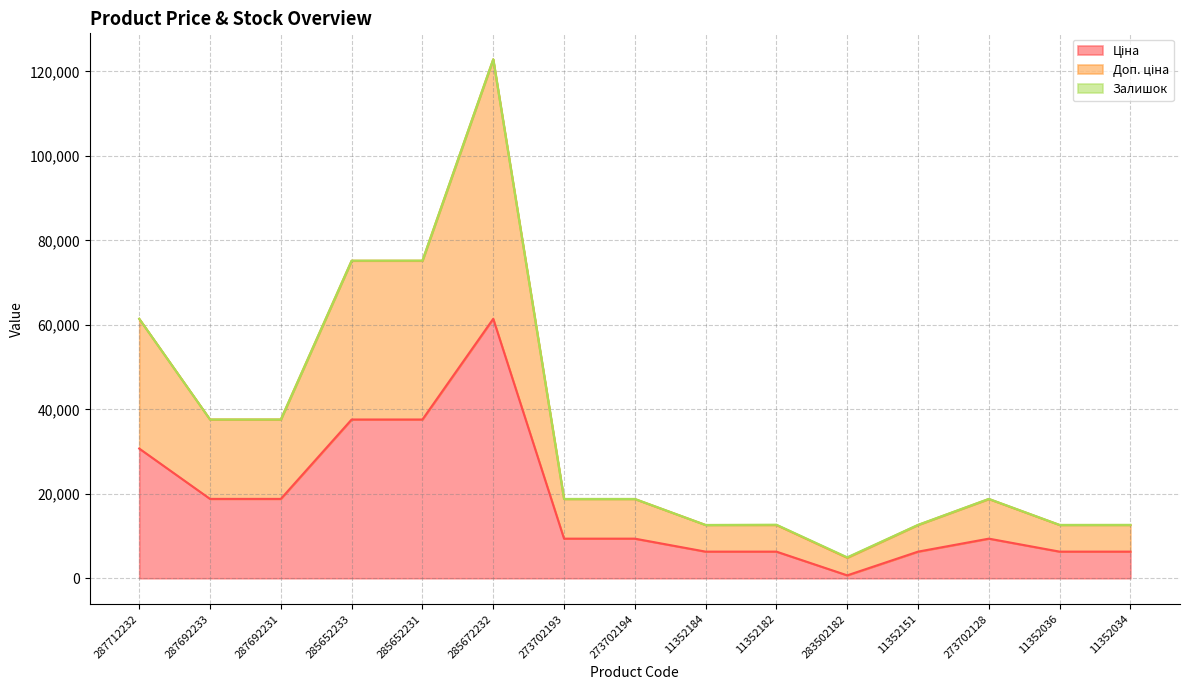

What value does the Ціна series have at 283502182?

694.3